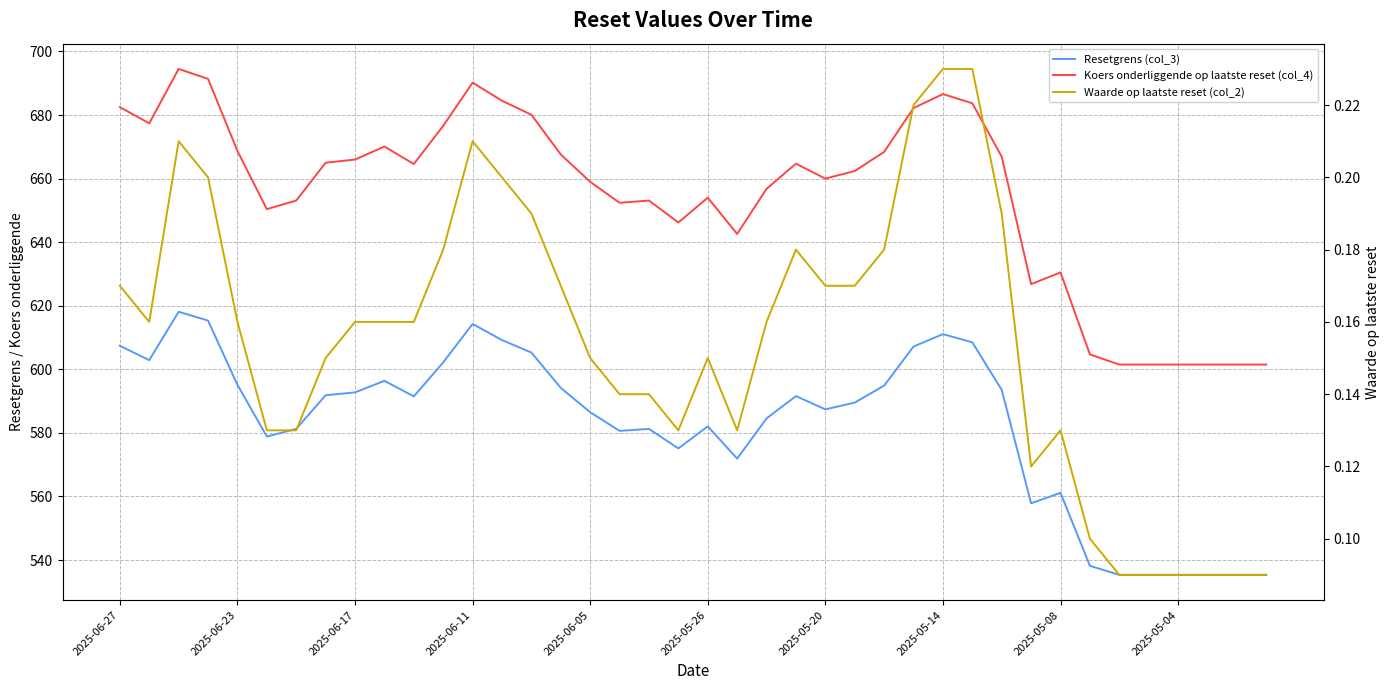

Which series has the widest spread of values?

Koers onderliggende op laatste reset (col_4)